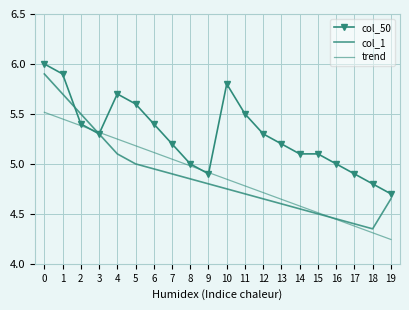

What are all the series names shown in the legend?

col_50, col_1, trend